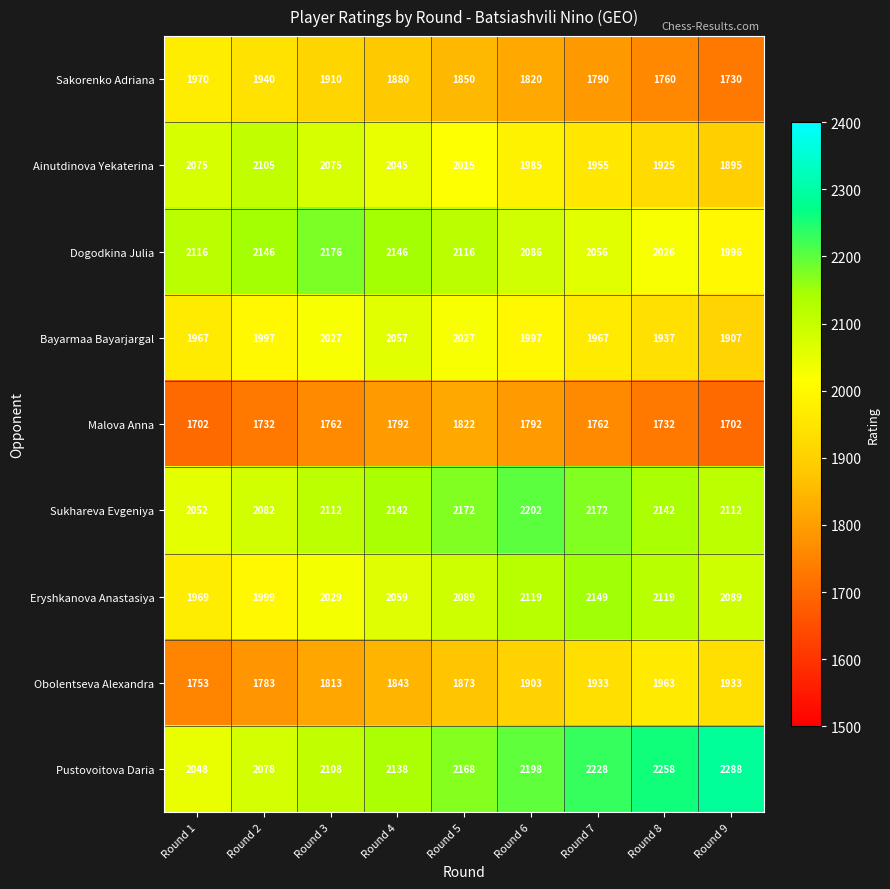

How many Malova Anna values are between 1732 and 1792?

6